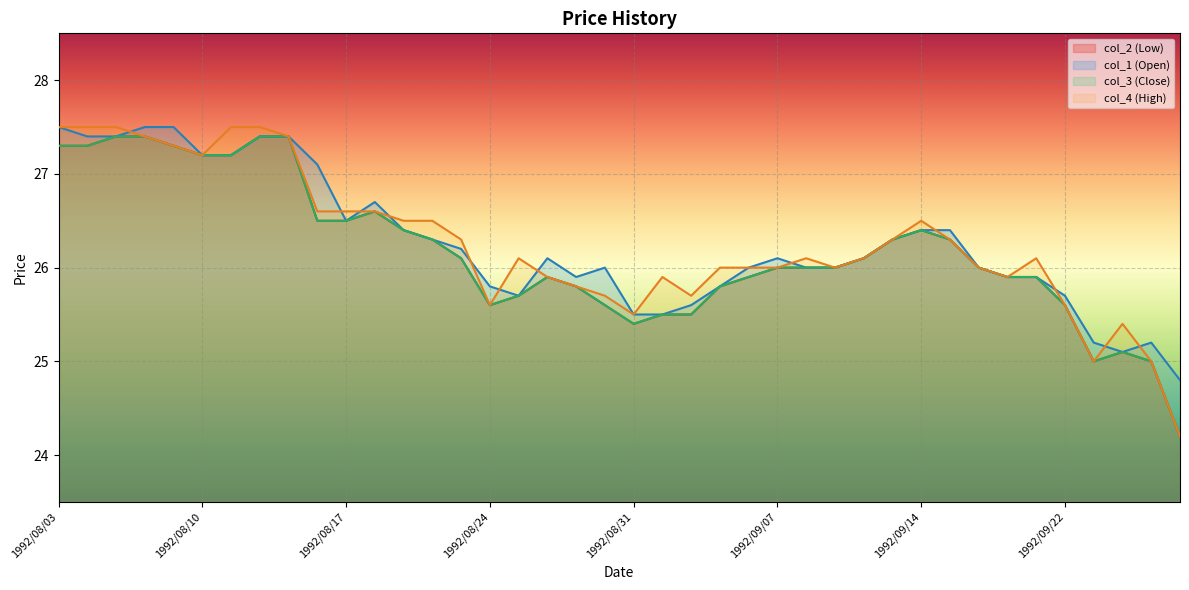

Is it true that col_4 equals 5.4 at 1992/09/16?

False